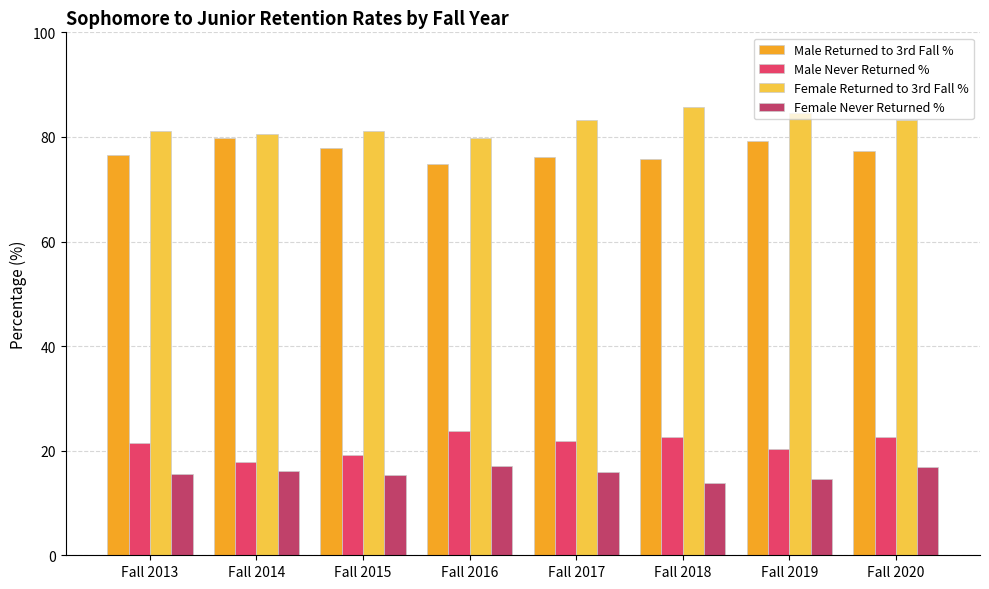

At which label does Female Returned to 3rd Fall % first exceed 83?

Fall 2017